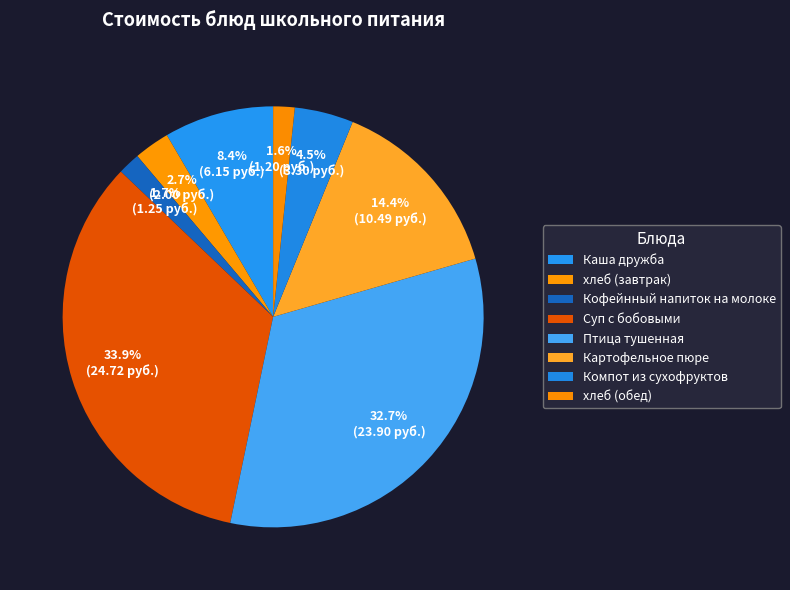

To the nearest percent, what is the average slice percentage?

13%